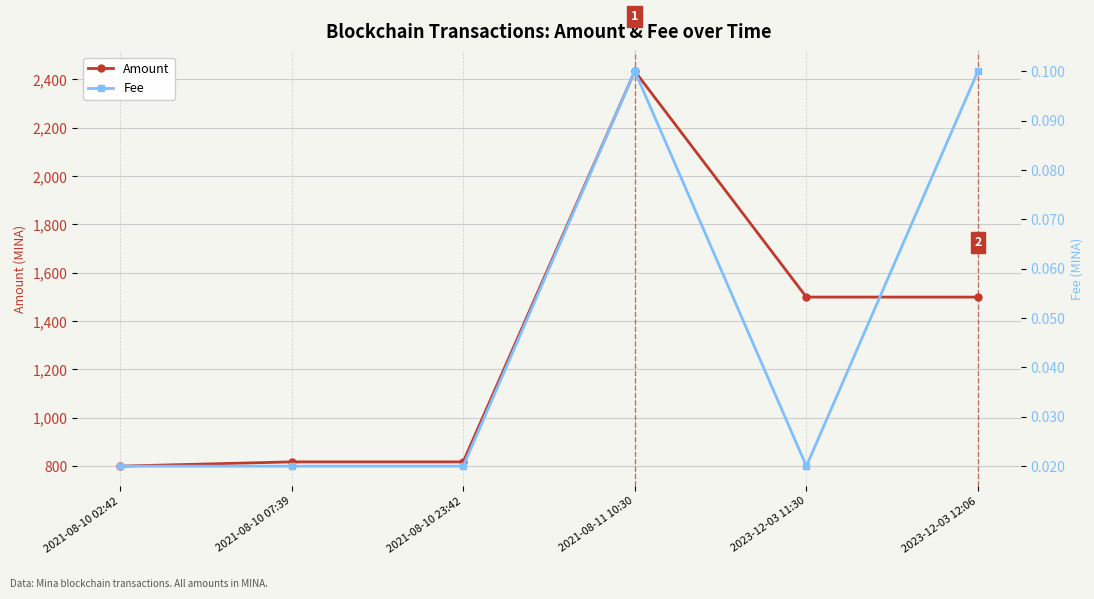

List the labels in order of Amount value, largest first.

2021-08-11 10:30, 2023-12-03 11:30, 2023-12-03 12:06, 2021-08-10 07:39, 2021-08-10 23:42, 2021-08-10 02:42